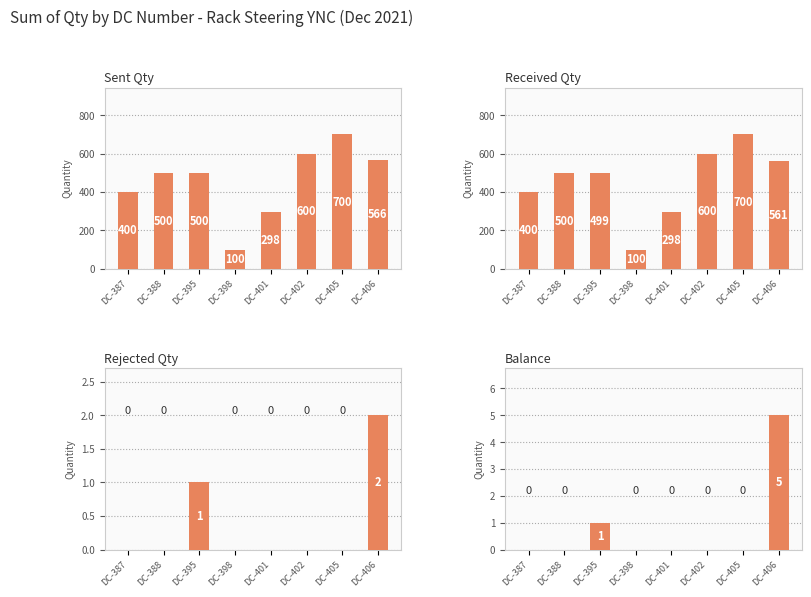

What are all the series names shown in the legend?

Sent Qty, Received Qty, Rejected Qty, Balance